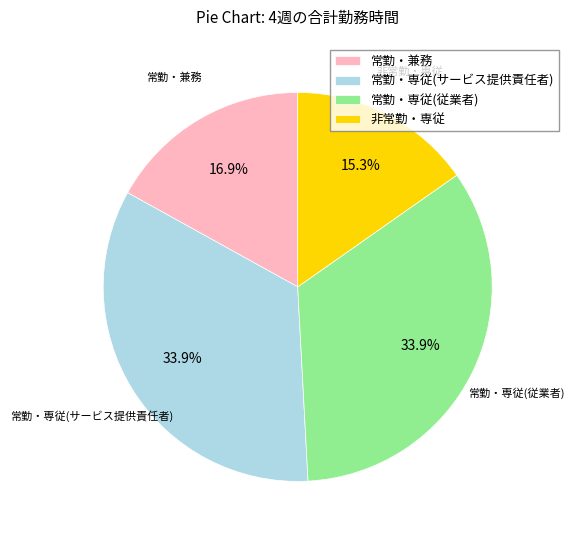

To the nearest percent, what percentage of the pie is 非常勤・専従?

15%